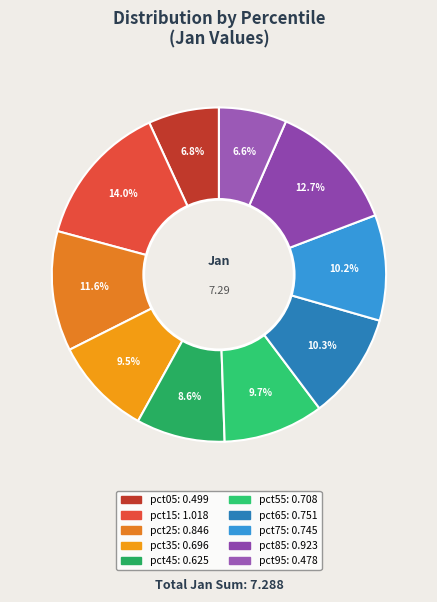

Which category has the biggest portion of the pie?

pct15